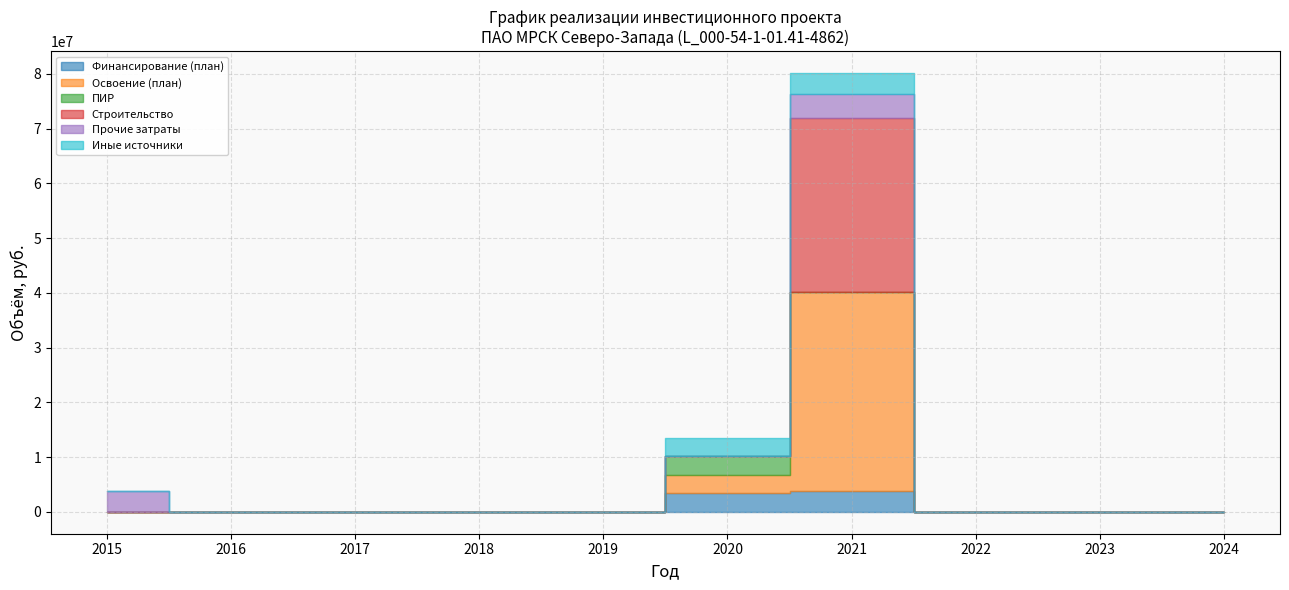

The value of Освоение (план) at 2020 is 3391731. True or false?

True